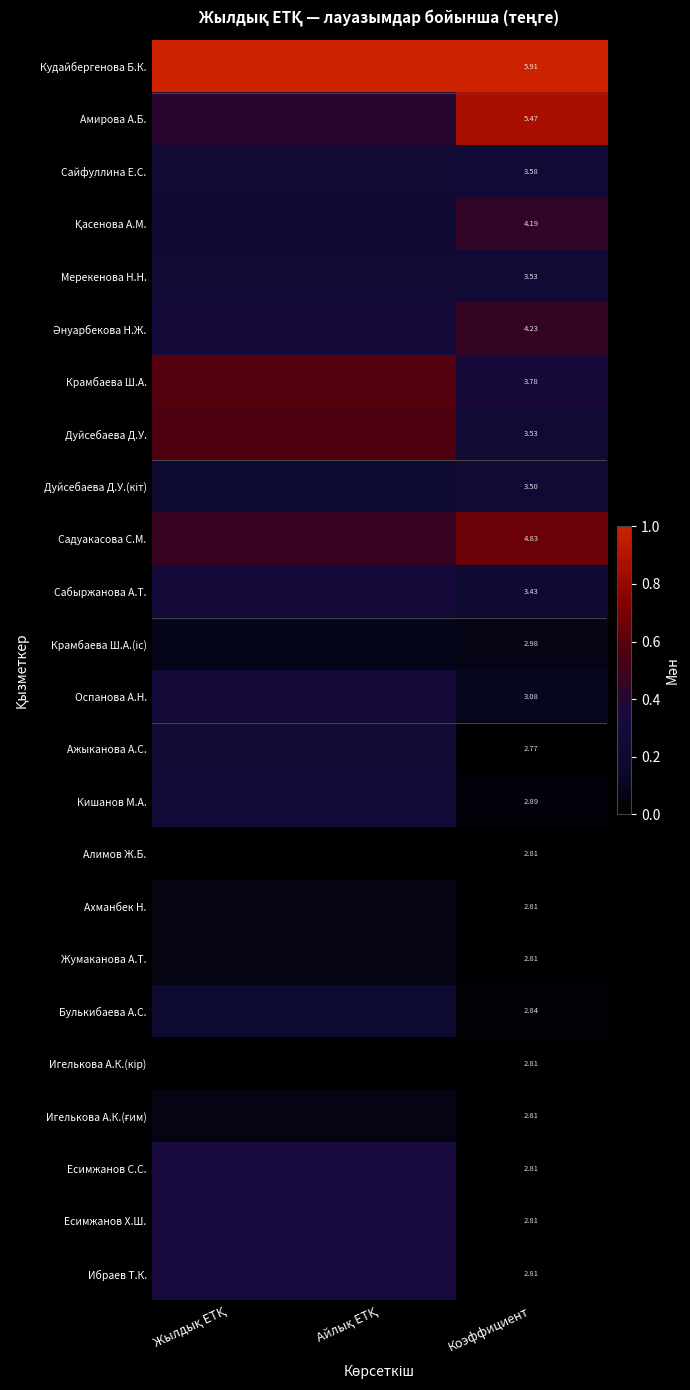

Is it true that Крамбаева Ш.А.(іс) equals 0.1 at Жылдық ЕТҚ?

False